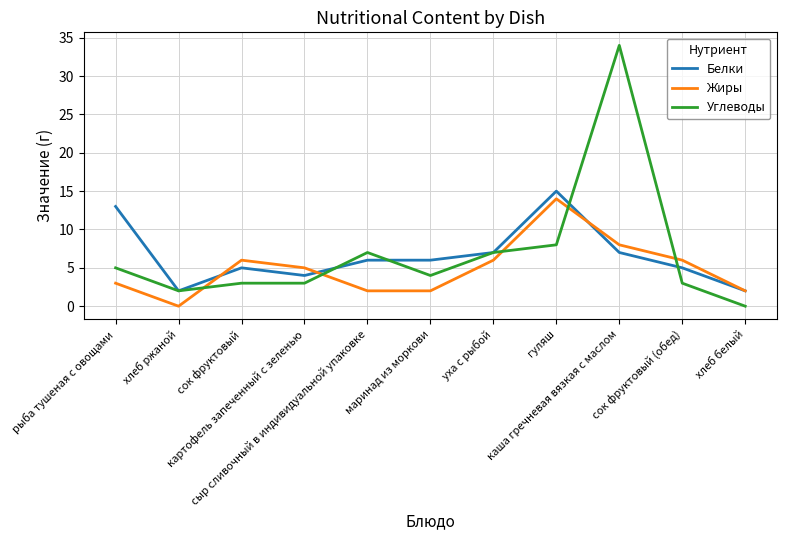

True or false: Жиры and Углеводы cross at least once.

True